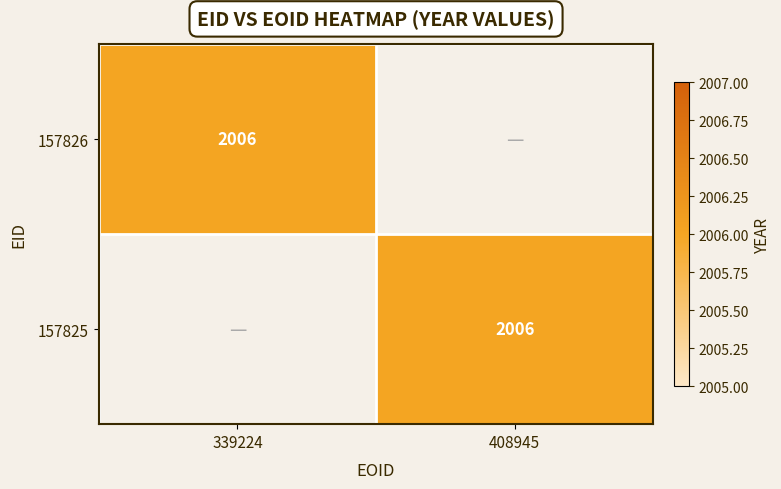

What value does the 157826 series have at 339224?

2006